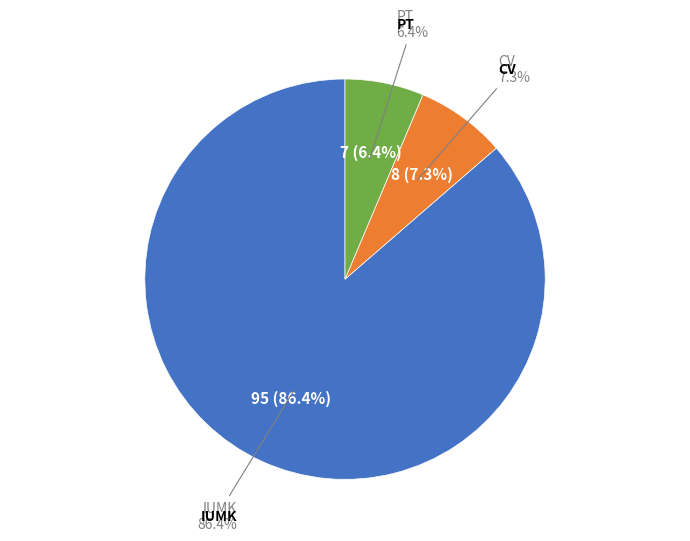

What is the ratio of the value at CV to the value at IUMK?

0.1